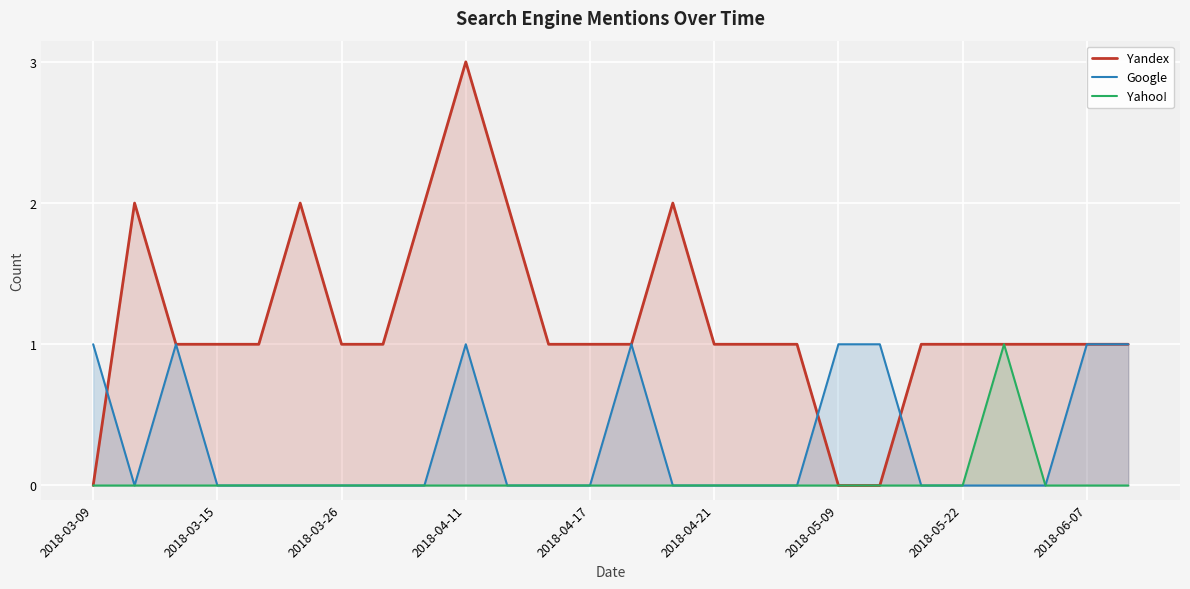

True or false: Yandex has more than 1 points higher than both neighbors.

True